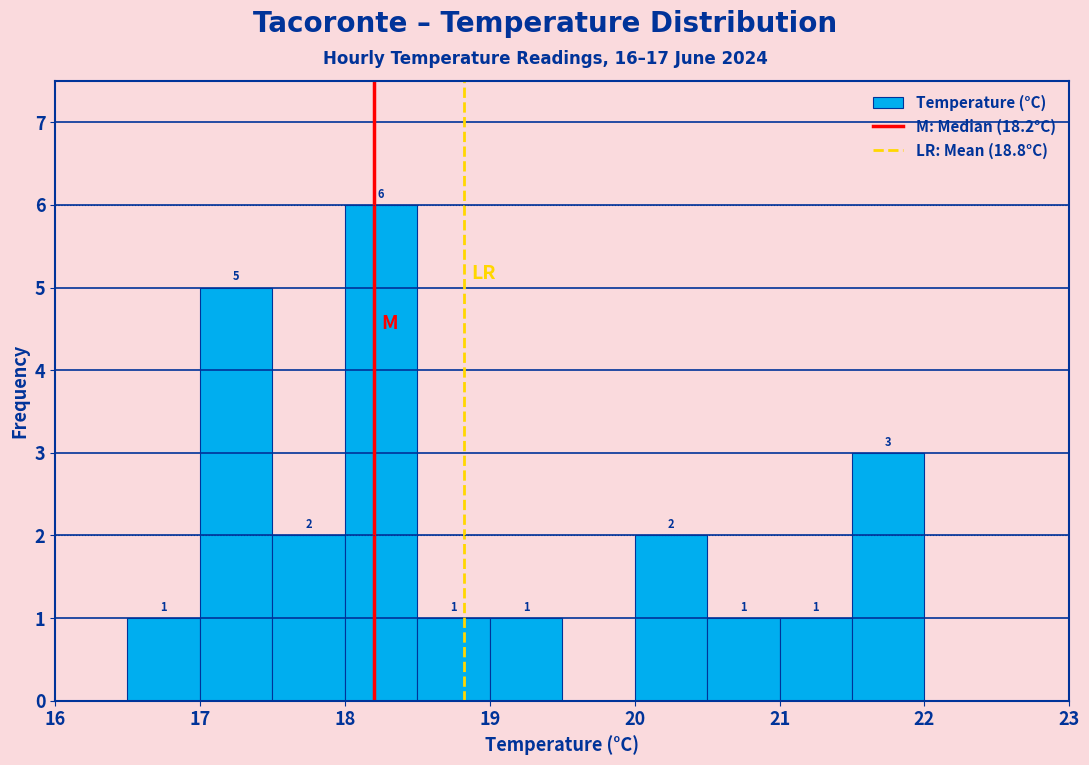

Over which range of the x-axis is the bar tallest?

18.0 to 18.5